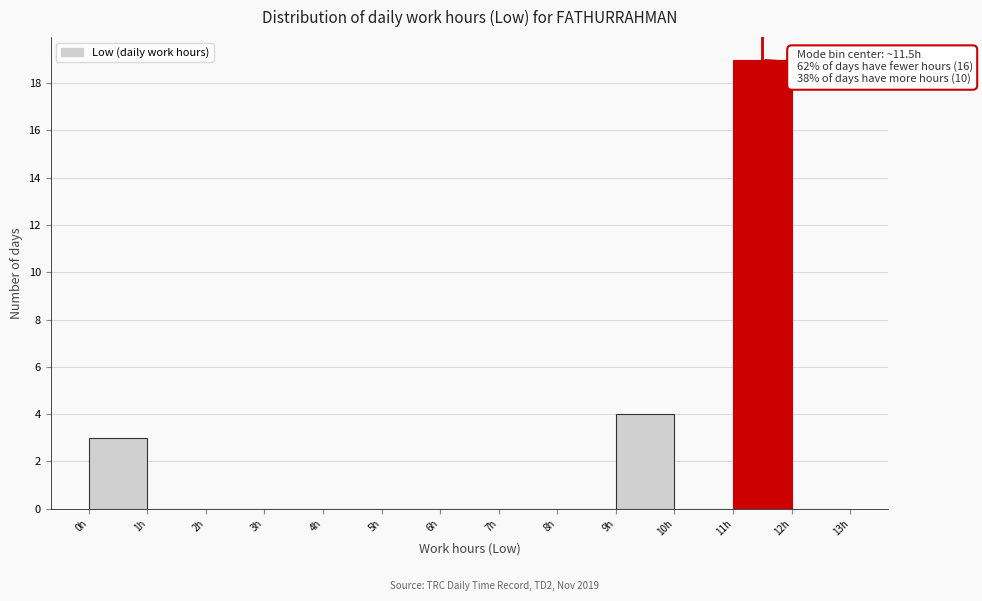

Which range on the x-axis has the tallest bar?

11 to 12